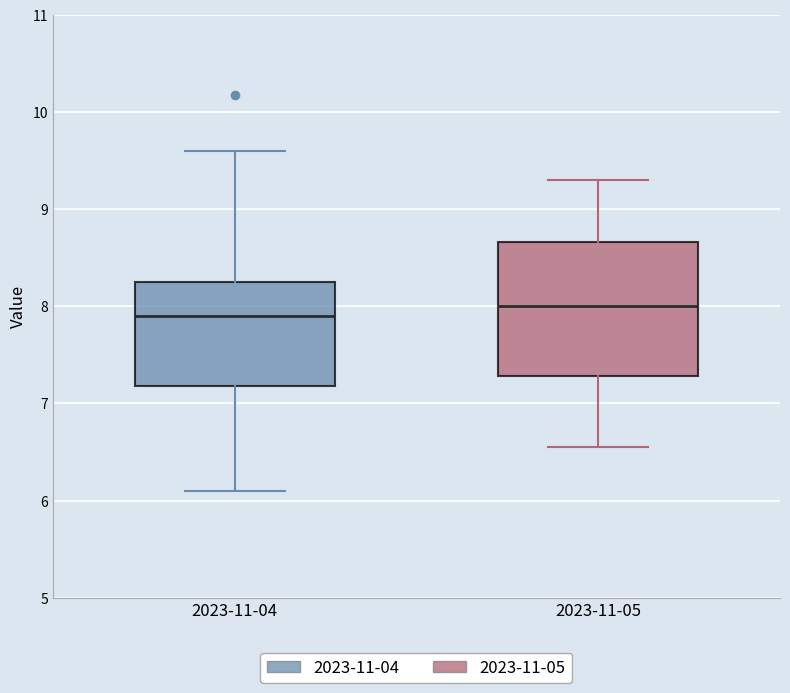

Reading left to right, transcribe this box plot: for each box, give where its median line is, the range the box spans, and where its two whiskers end, as read against the y-axis. The values are not printed on the chart, so give them approximately, as read against the axis.

2023-11-04: median 7.9, box 7.2 to 8.3, whiskers 6.1 to 9.6
2023-11-05: median 8.0, box 7.3 to 8.7, whiskers 6.6 to 9.3